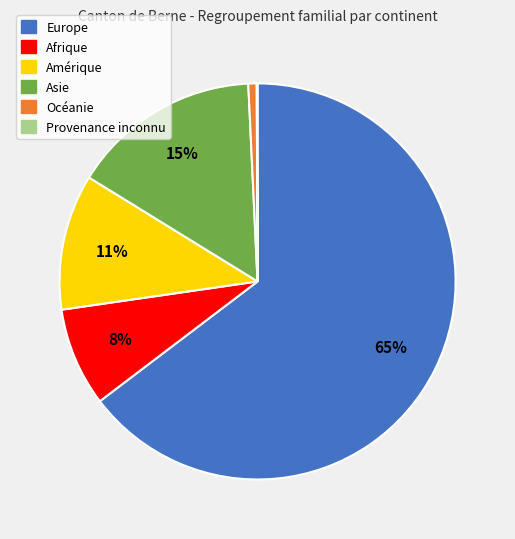

Combined, do Europe and Asie account for over 50%?

Yes